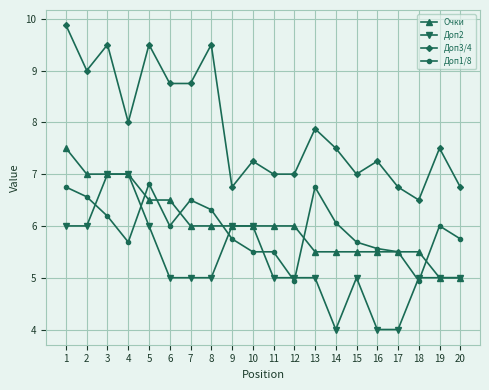

What is the total value across all series at 11?

23.5